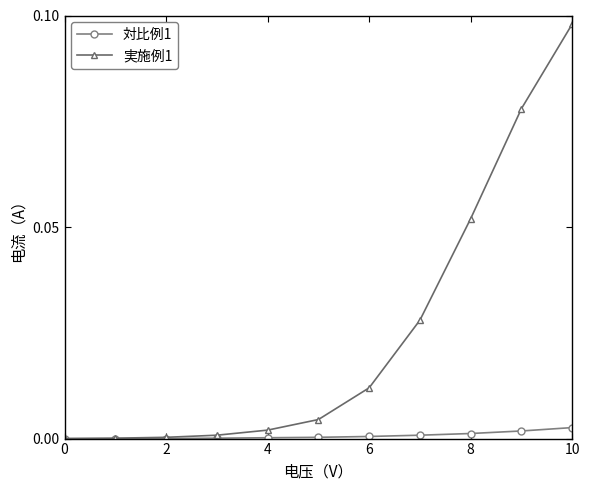

How many distinct data groups are displayed?

2